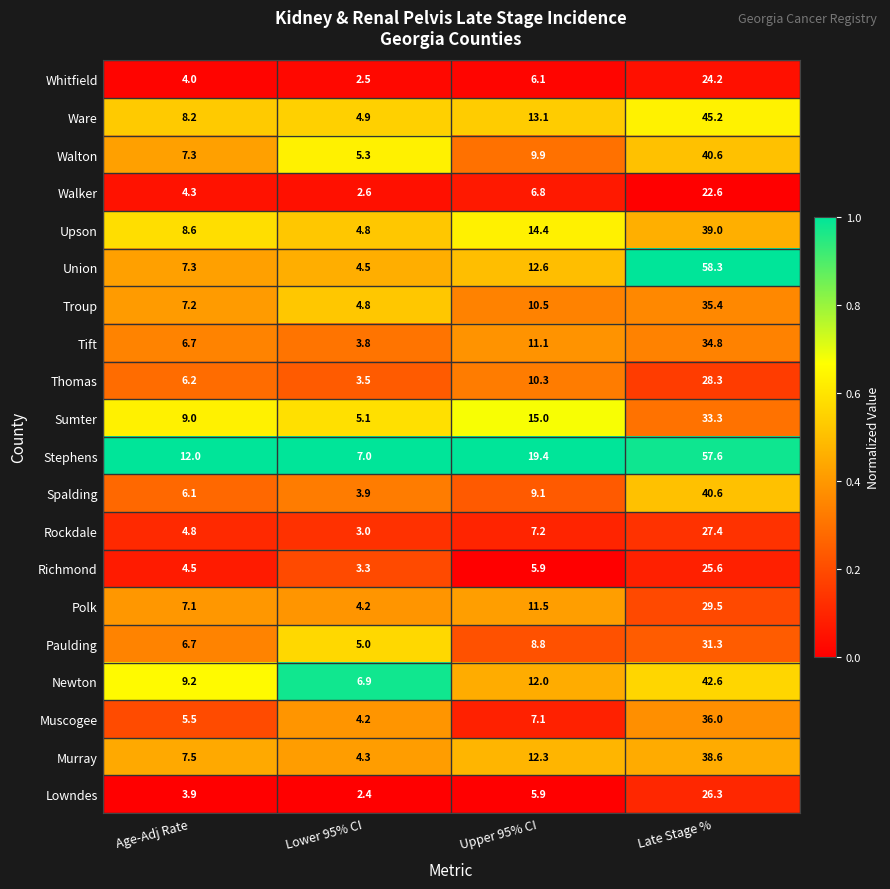

What is the average value of the Paulding series?

13.0